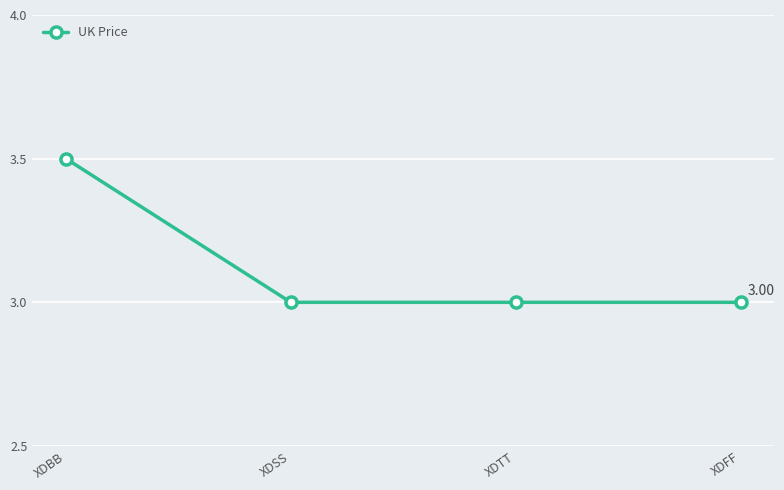

Which label corresponds to the largest value in the chart?

XDBB